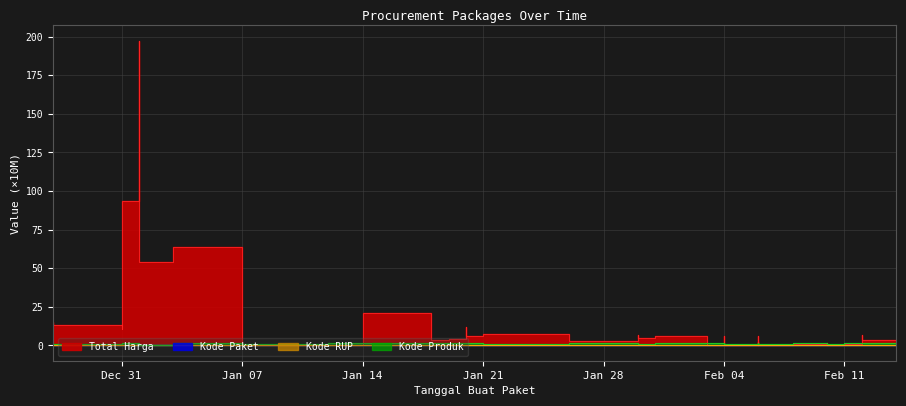

At which category is the sum across all series the highest?

2025-01-01